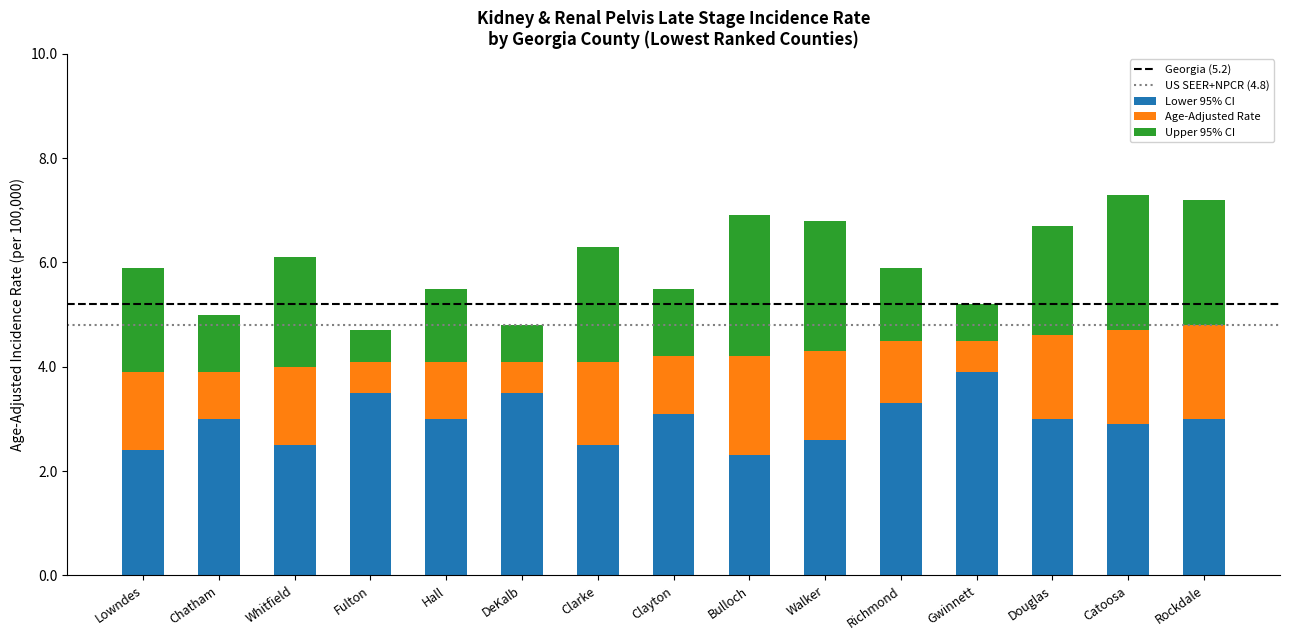

What is the total value across all series at Whitfield?

6.1